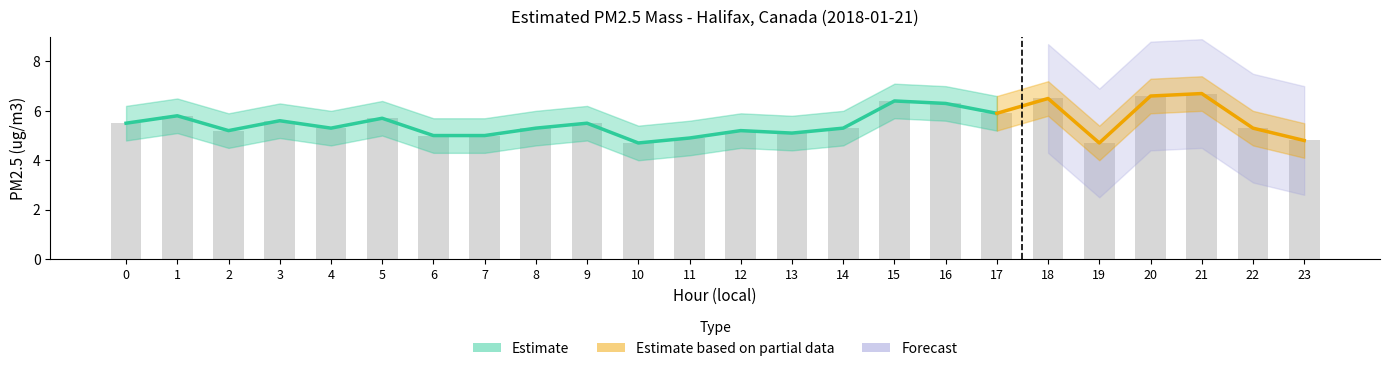

The value of upper_estimate at 5 is 10.2. True or false?

False